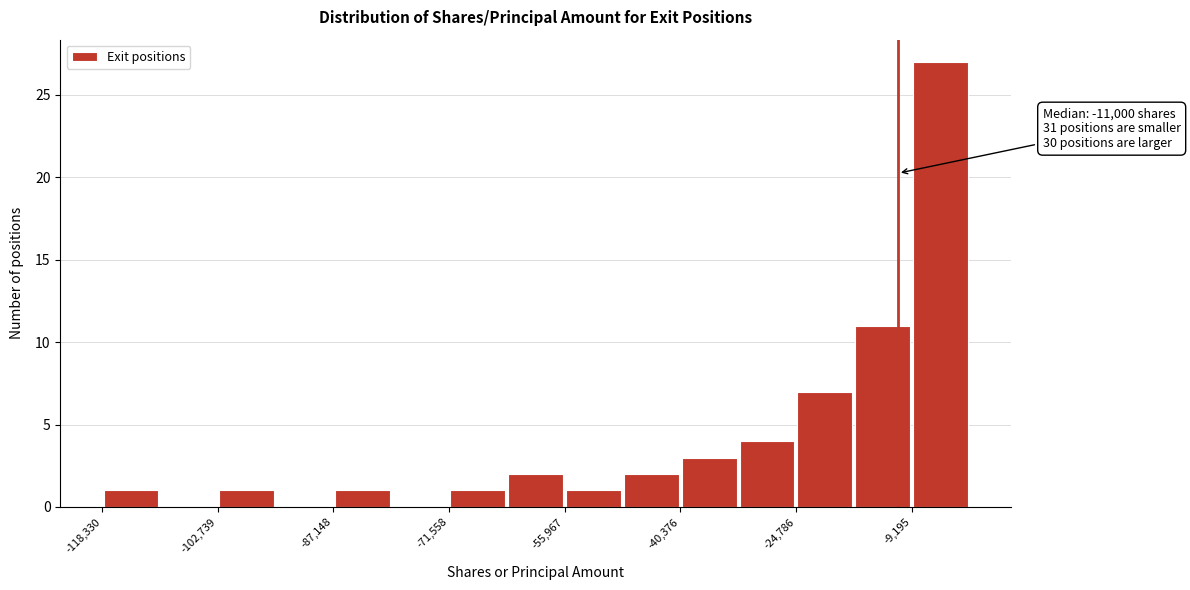

Read against the x-axis, roughly where is the centre of the tallest bar?

-6000